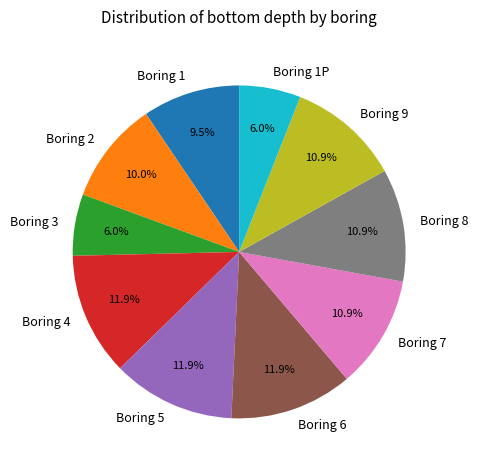

Between Boring 2 and Boring 7, which is larger?

Boring 7